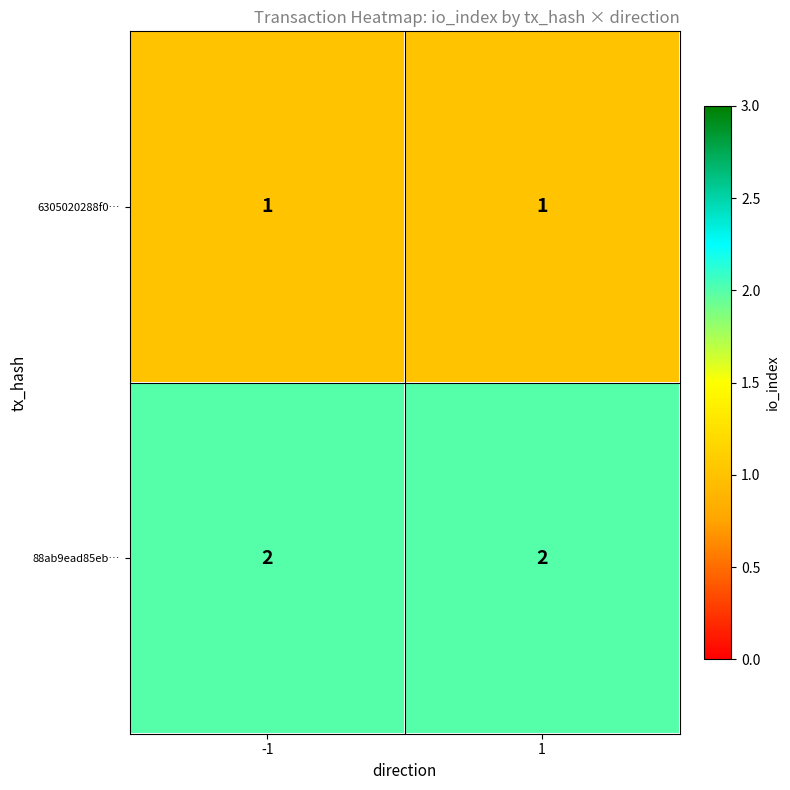

What is the sum of all 88ab9ead85eb… values?

4